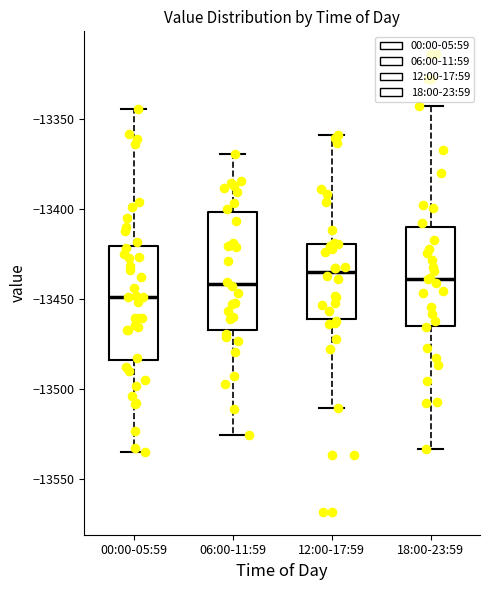

Reading left to right, read every box against the y-axis: the position of its median line, the range the box covers, and the ends of its whiskers. The values are not printed on the chart, so give them approximately, as read against the axis.

00:00-05:59: median -13450, box -13485 to -13420, whiskers -13535 to -13345
06:00-11:59: median -13440, box -13470 to -13400, whiskers -13525 to -13370
12:00-17:59: median -13435, box -13460 to -13420, whiskers -13510 to -13360
18:00-23:59: median -13440, box -13465 to -13410, whiskers -13535 to -13345